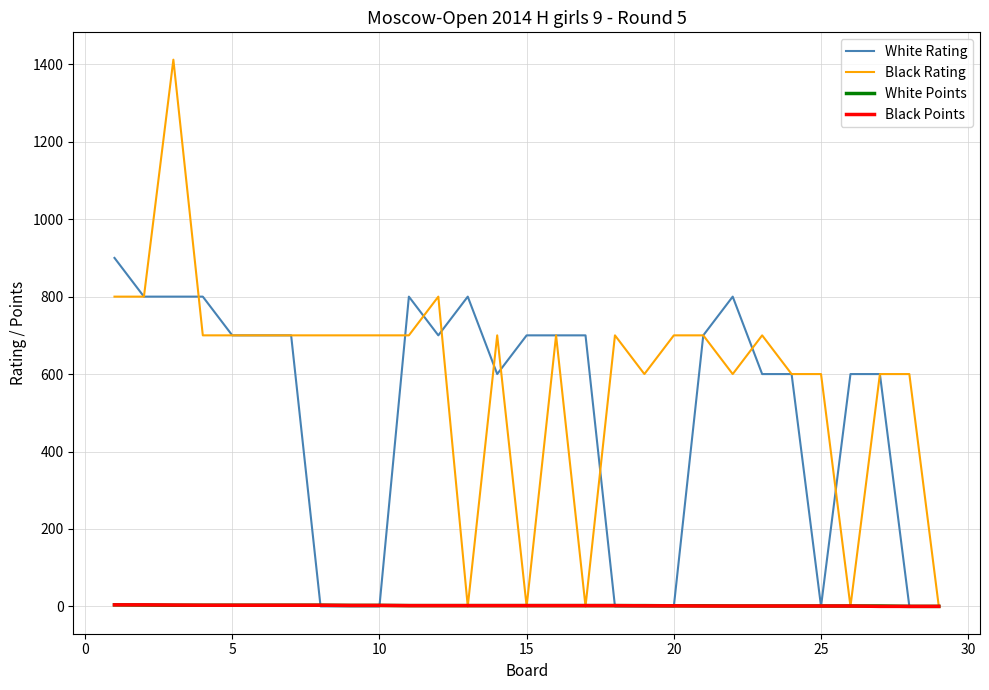

Which series has the largest total across all categories?

Black Rating